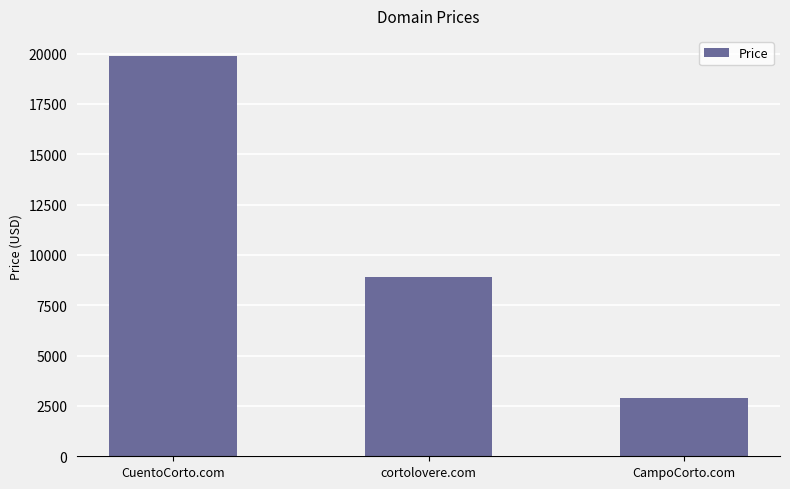

Count the number of data series in this chart.

1